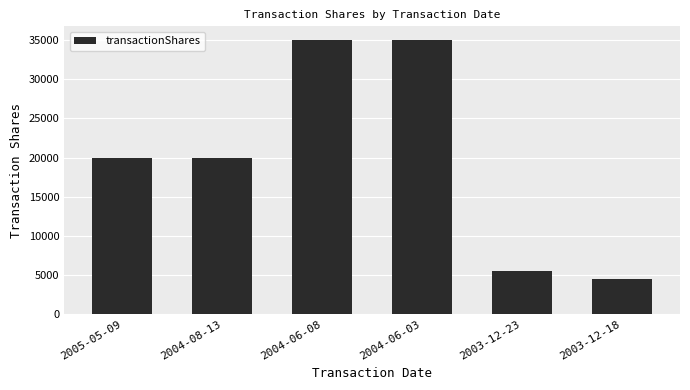

The chart shows a value of 20000 at 2004-08-13. True or false?

True